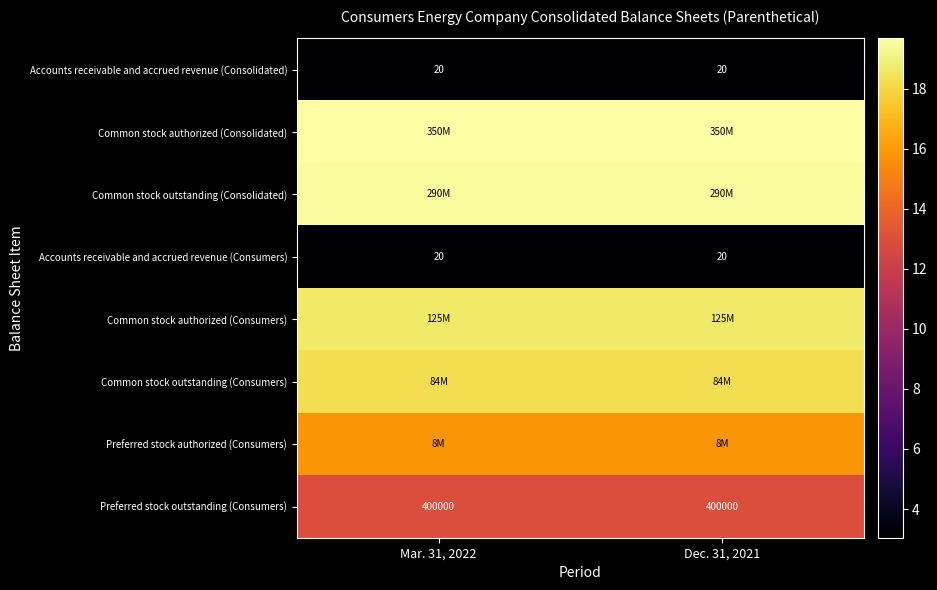

At which category does the chart reach its peak across all series?

Mar. 31, 2022